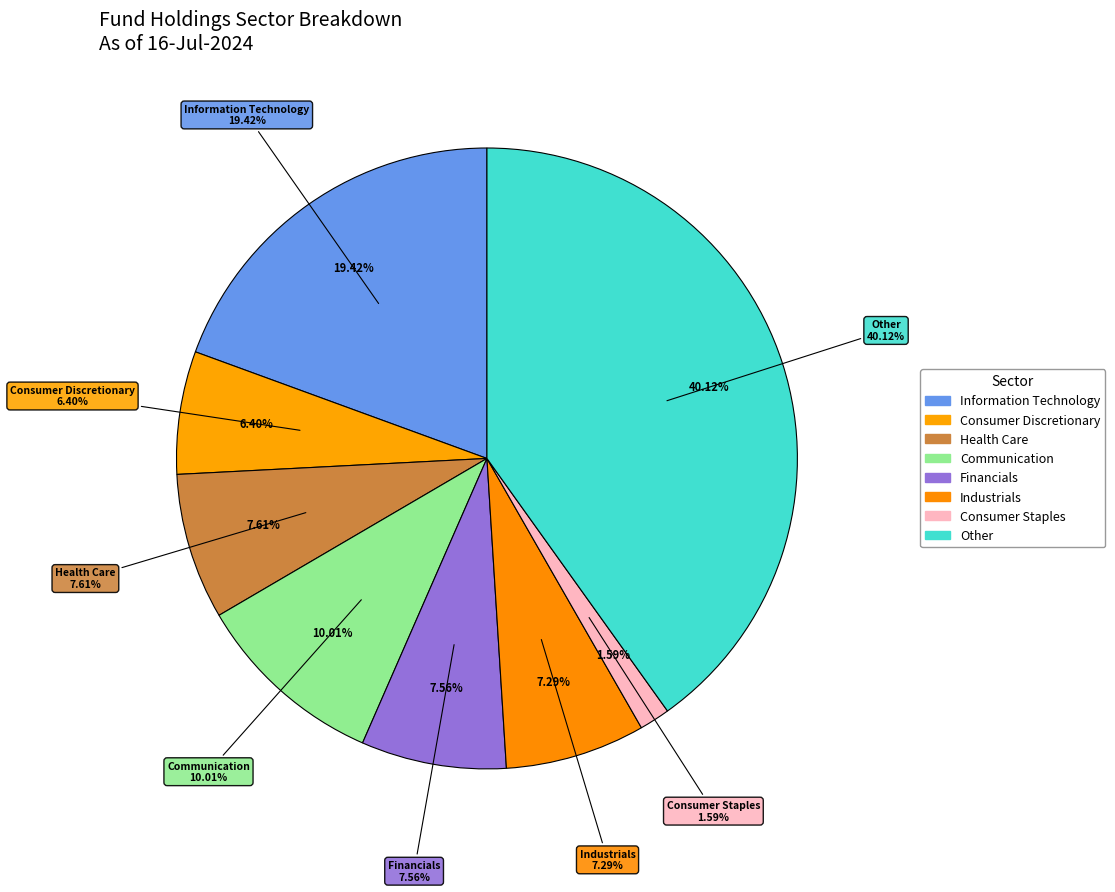

How many segments does this pie chart have?

8